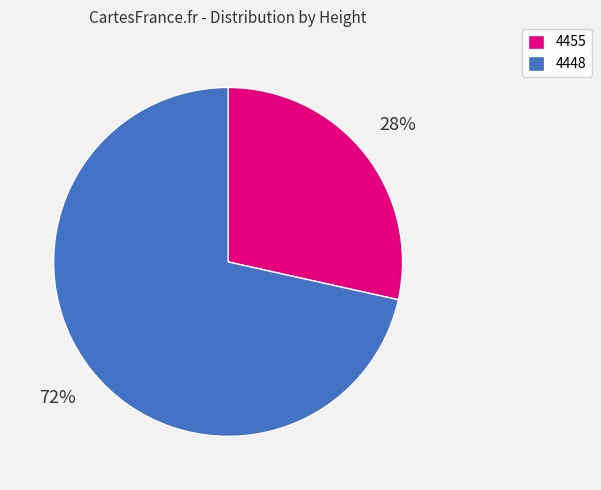

What percentage is the 4448 slice, to the nearest percent?

72%